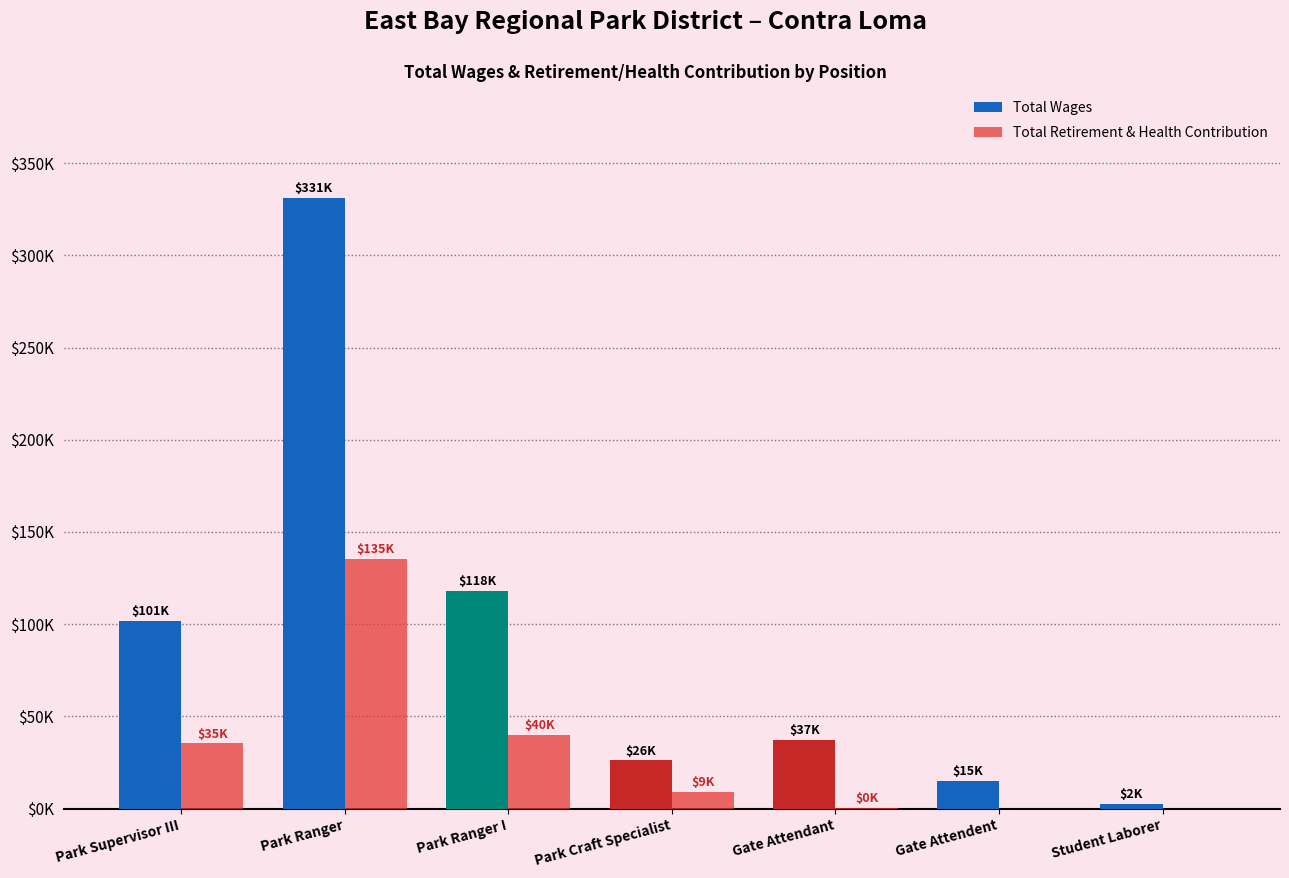

Does the chart contain stacked bars?

No